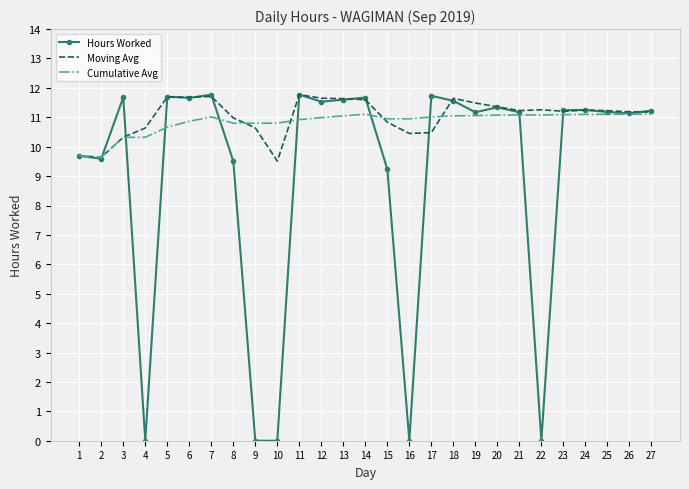

True or false: Moving Avg has a value of 9.5 at 10.

True